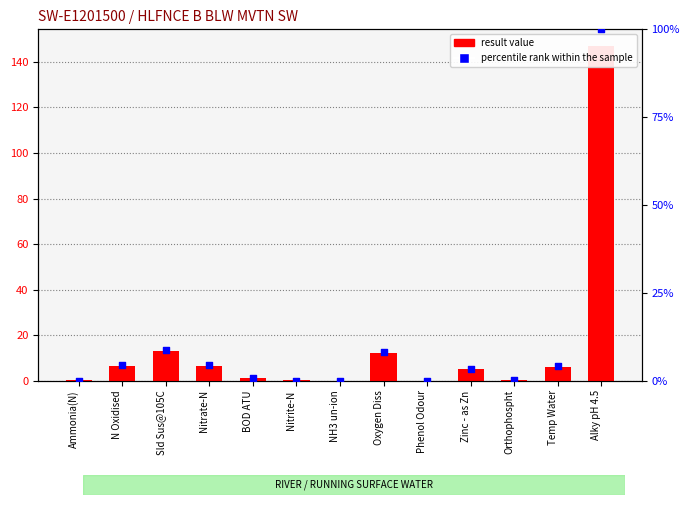

Is the value of result value at Oxygen Diss greater than the value of percentile rank within the sample at Oxygen Diss?

Yes